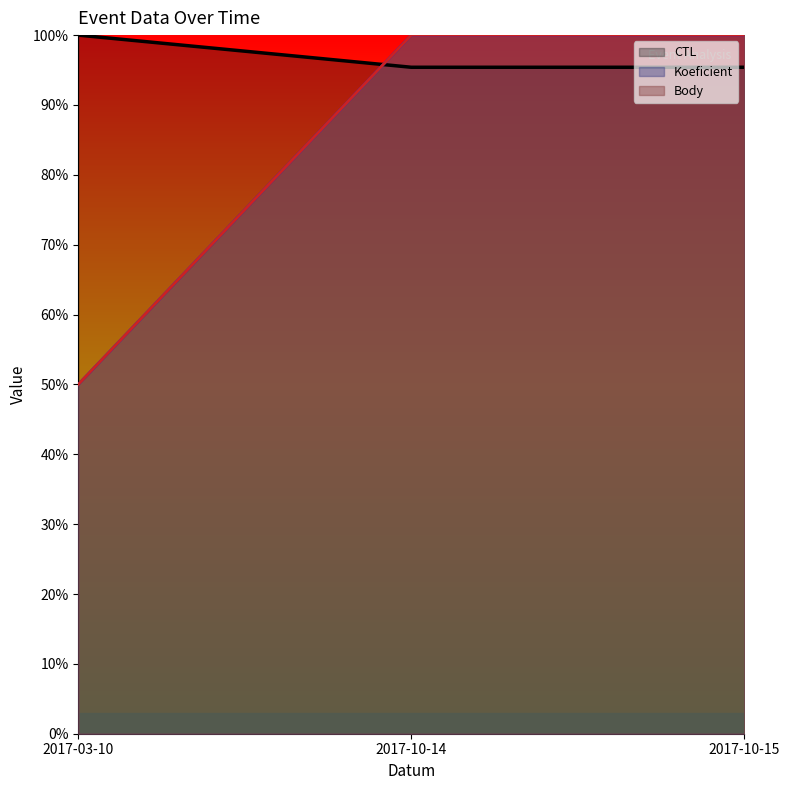

How many lines are shown in the chart?

3